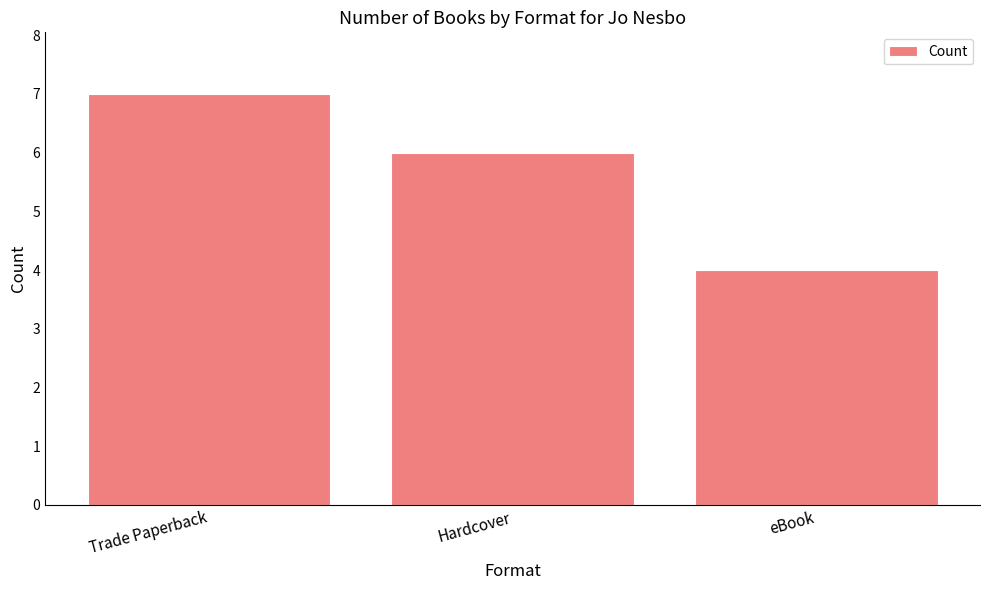

What value does the data have at Trade Paperback?

7